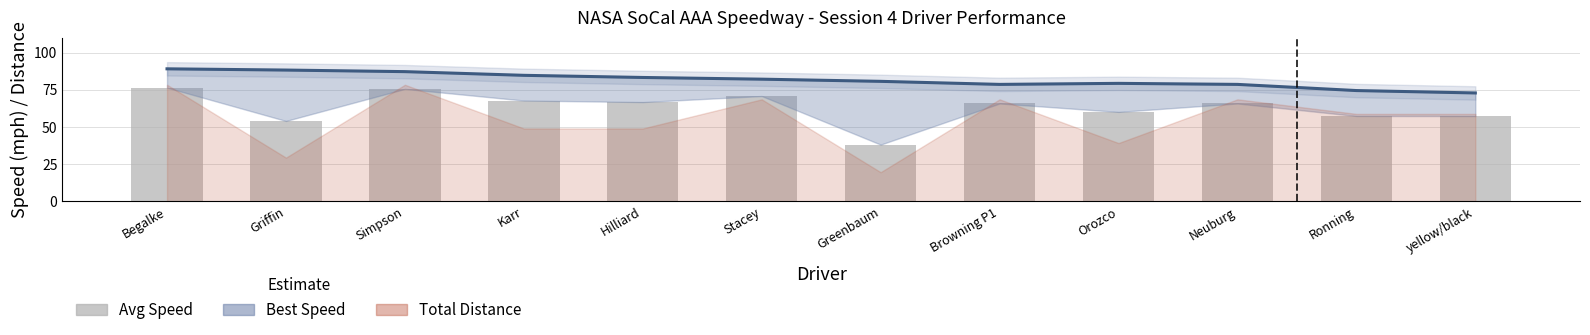

How many values in the Average Speed series exceed 65?

7